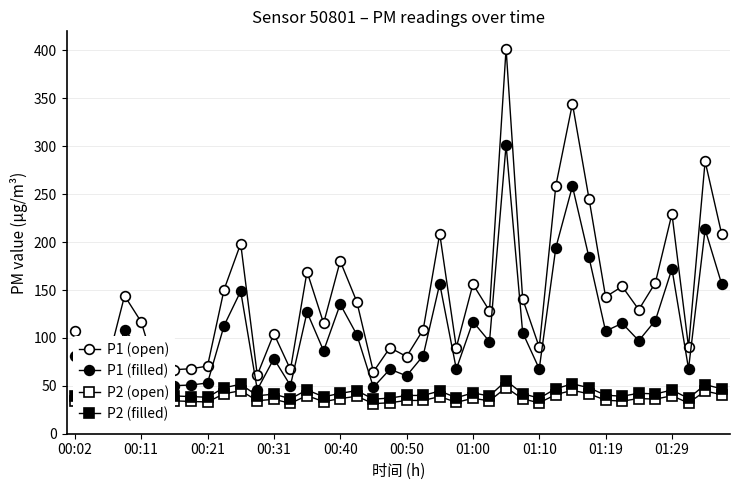

What is the value of the P2 (filled) point at the 29th from the left?

37.1